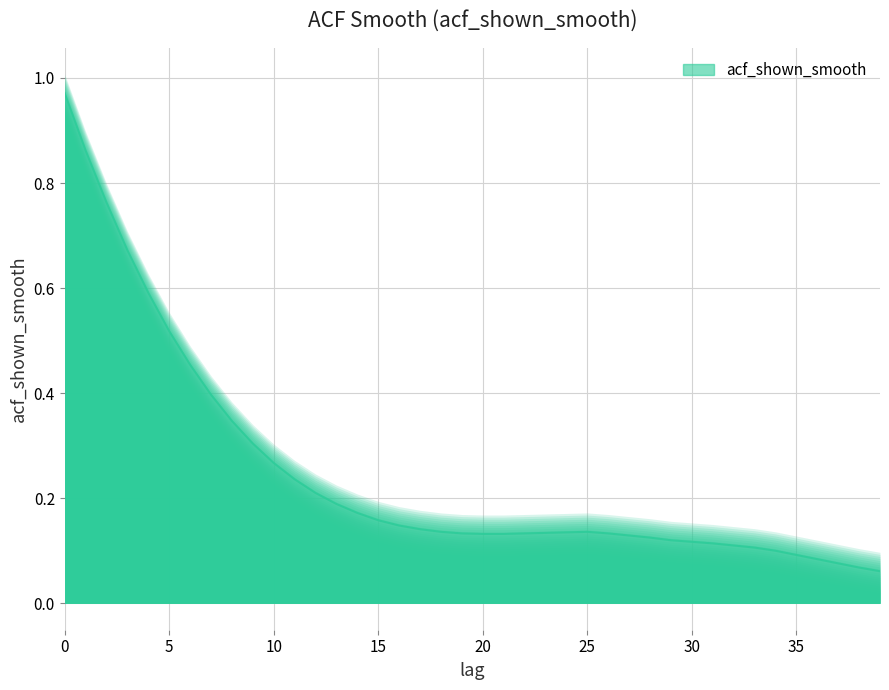

Reading left to right, extract all data points from this chart.

0=1.0	1=0.9	2=0.8	3=0.7	4=0.6	5=0.5	6=0.5	7=0.4	8=0.3	9=0.3	10=0.3	11=0.2	12=0.2	13=0.2	14=0.2	15=0.2	16=0.1	17=0.1	18=0.1	19=0.1	20=0.1	21=0.1	22=0.1	23=0.1	24=0.1	25=0.1	26=0.1	27=0.1	28=0.1	29=0.1	30=0.1	31=0.1	32=0.1	33=0.1	34=0.1	35=0.1	36=0.1	37=0.1	38=0.1	39=0.1